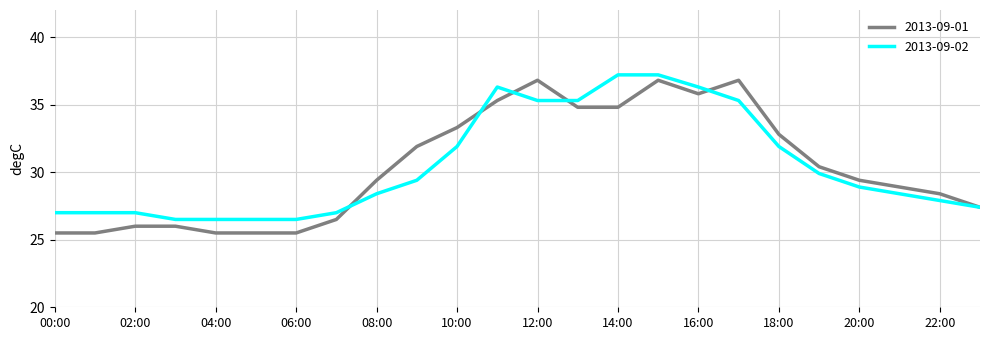

Does the chart display data point markers on the line(s)?

No